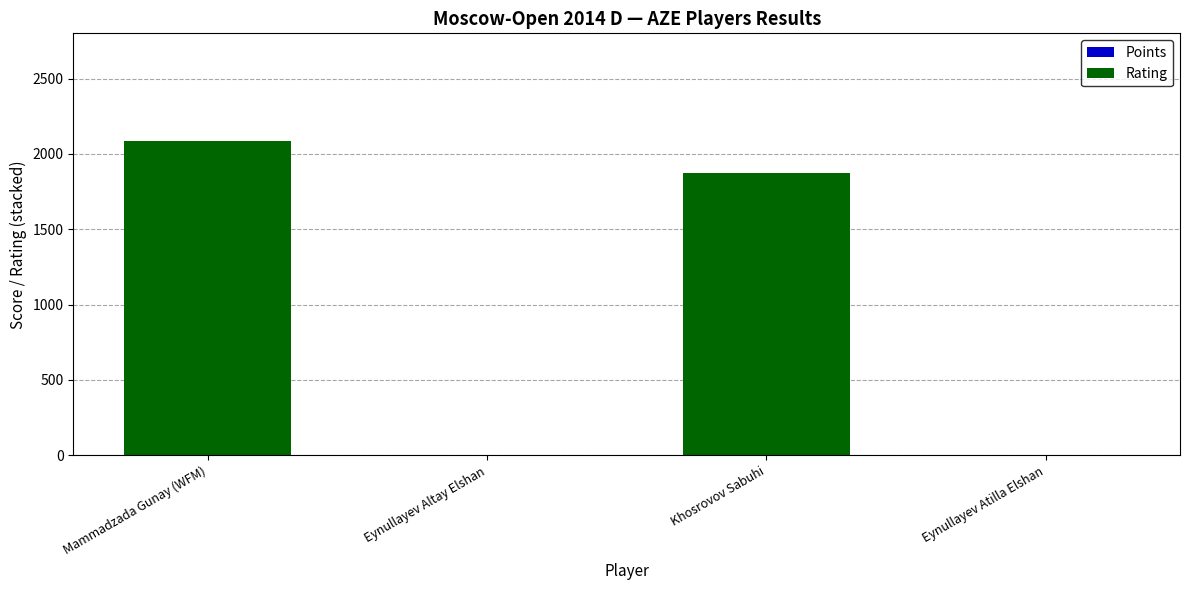

At which category is the sum across all series the highest?

Mammadzada Gunay (WFM)